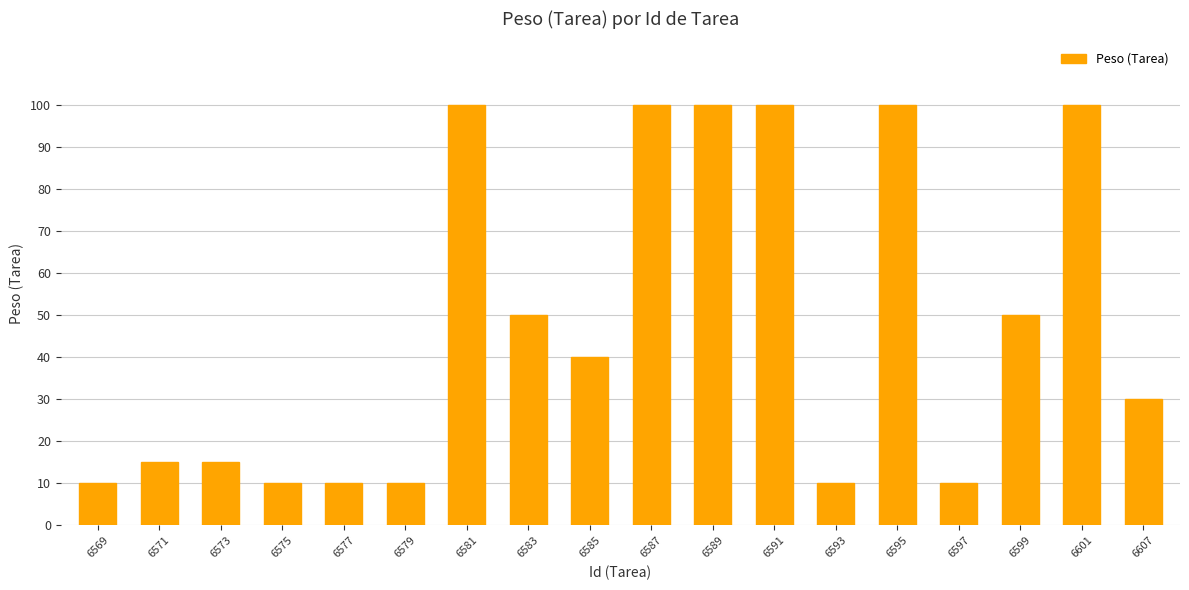

What is the smallest value displayed?

10